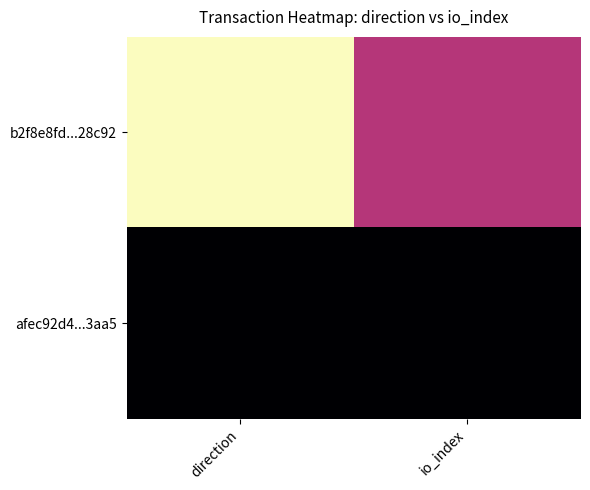

What is the smallest value displayed?

-1